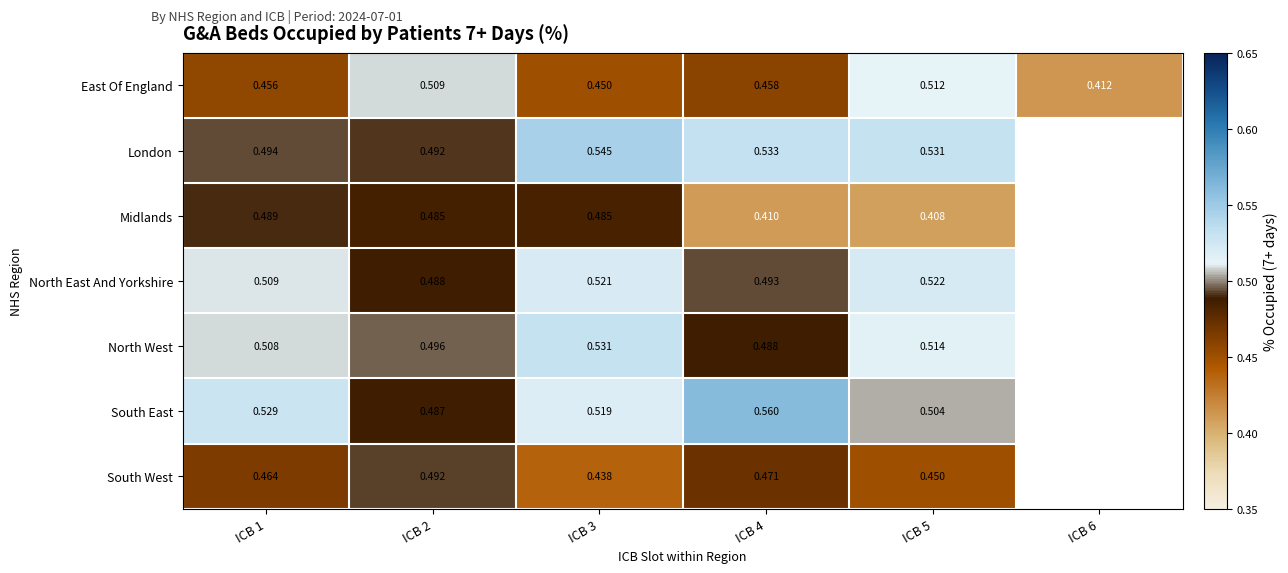

At ICB 4, list the series in order from smallest to largest.

Midlands, East Of England, South West, North West, North East And Yorkshire, London, South East